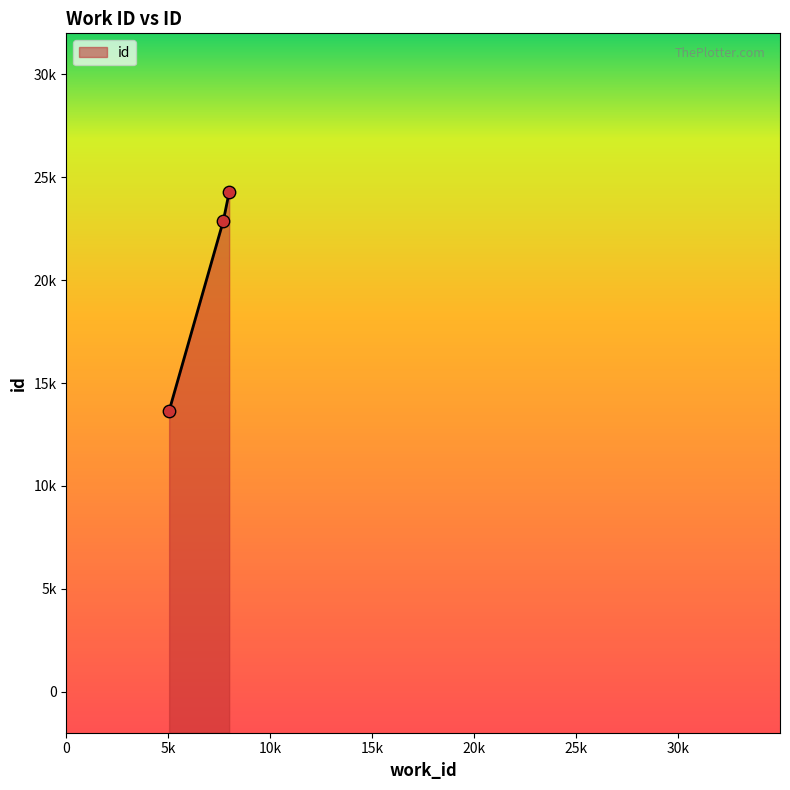

Approximately how many times larger is the value at 7982 compared to 5038?

1.8